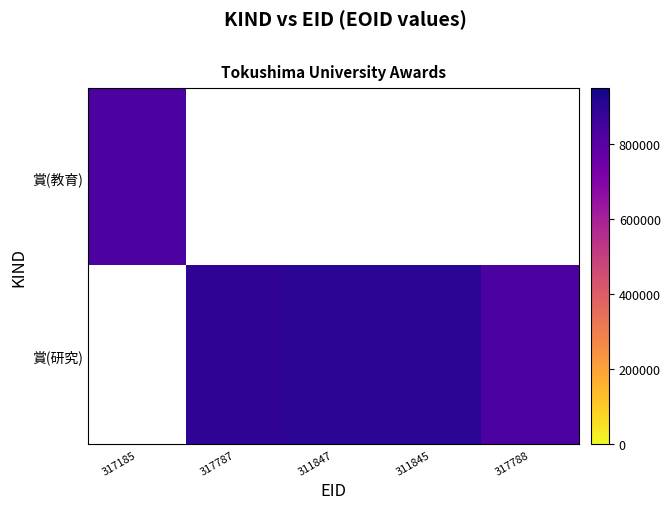

List the series in order of their overall mean, lowest first.

賞(教育), 賞(研究)